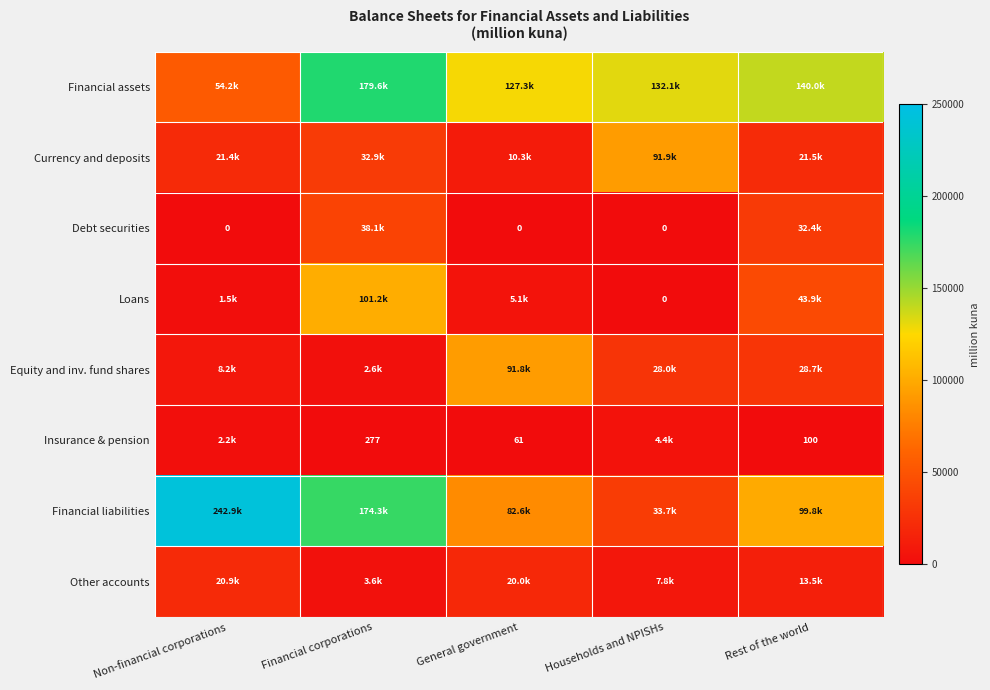

Is the value of Debt securities at General government greater than the value of Insurance & pension at General government?

No